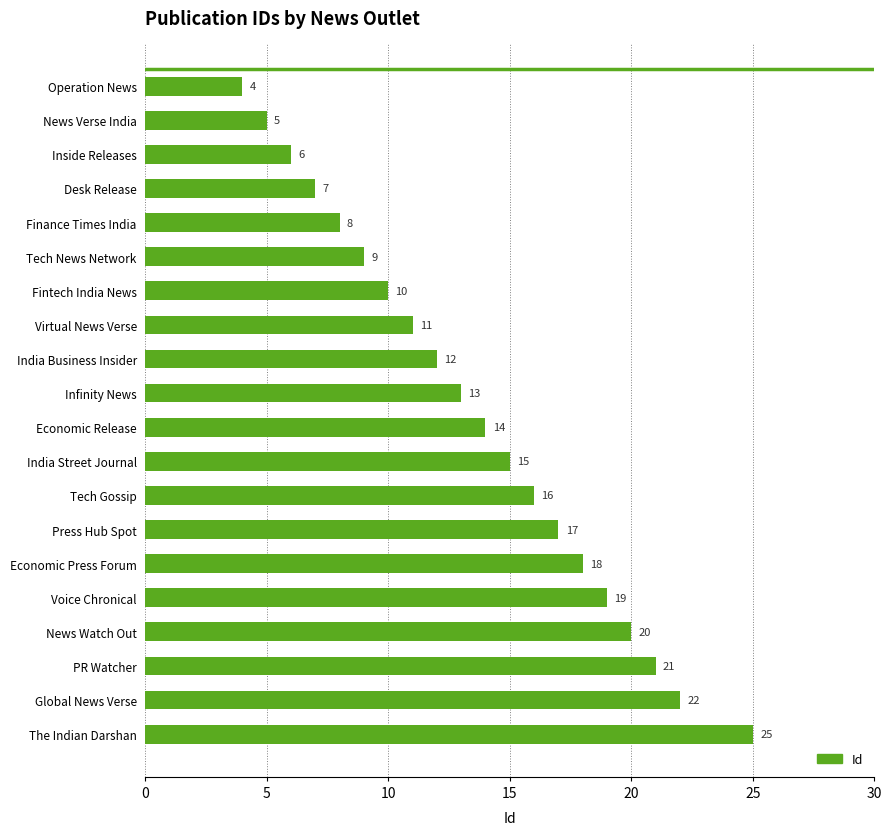

What is the average value?

14